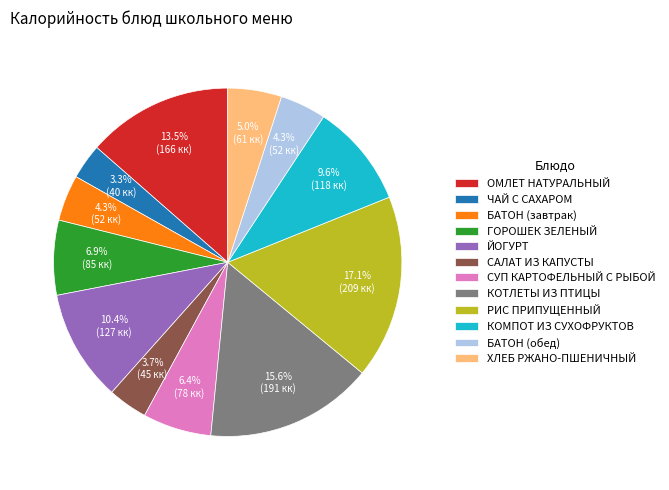

Is the sum of БАТОН (обед) and СУП КАРТОФЕЛЬНЫЙ С РЫБОЙ greater than half?

No